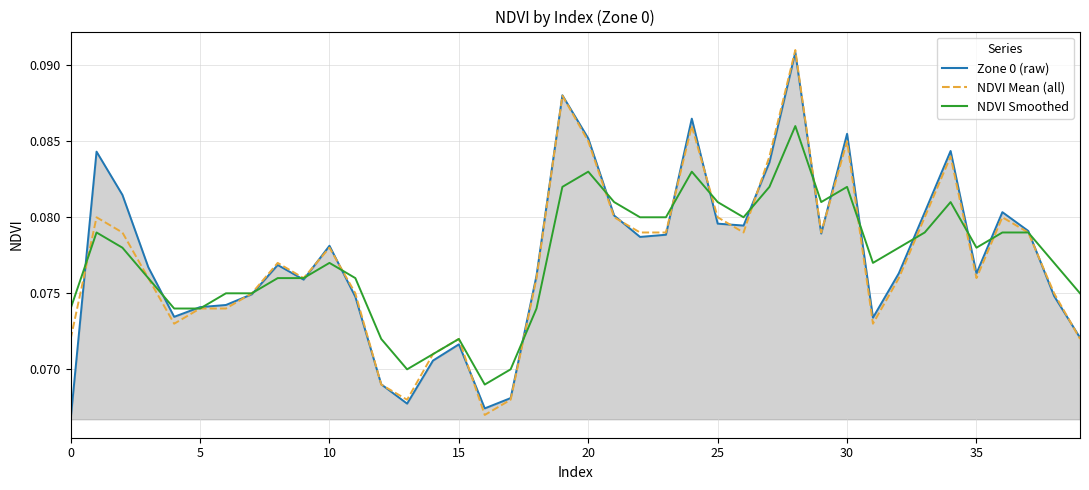

What is the greatest value displayed?

0.1